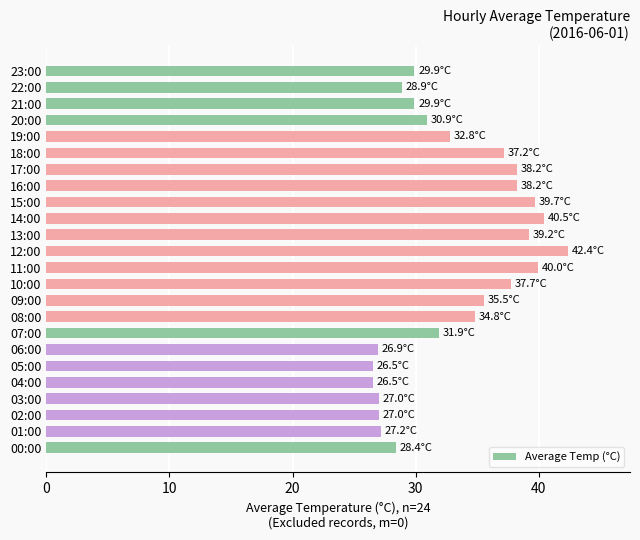

Approximately how many times larger is the value at 23:00 compared to 08:00?

0.9